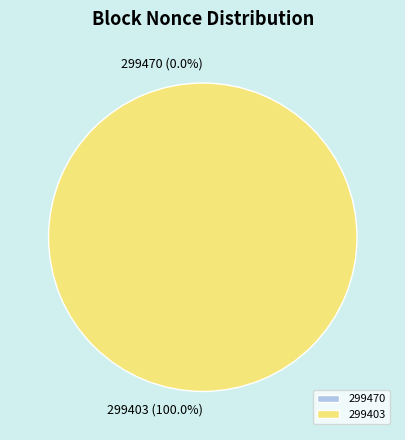

What is the total percentage of 299403 and 299470?

100.0%